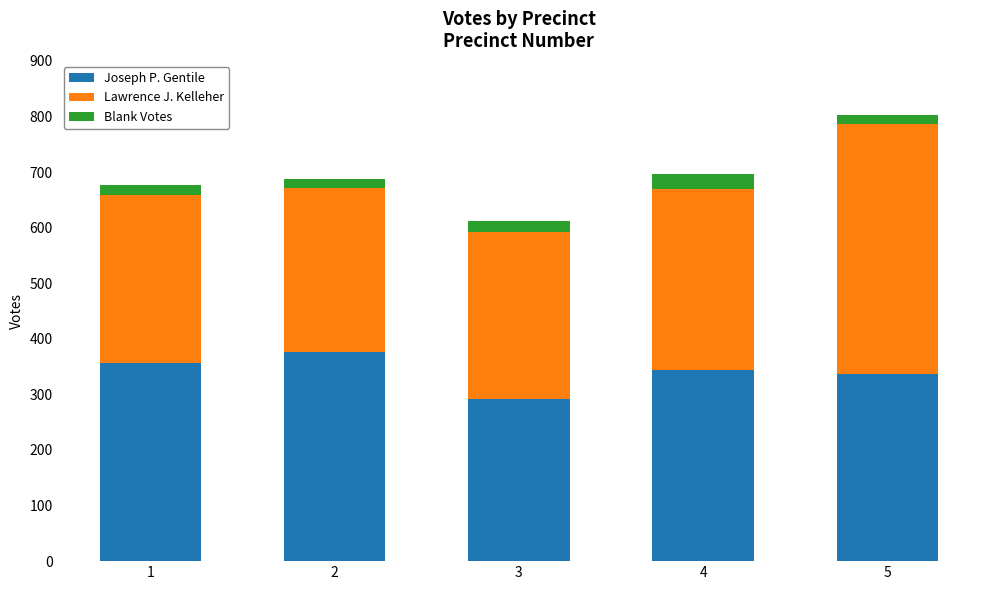

At which category is the sum across all series the highest?

5